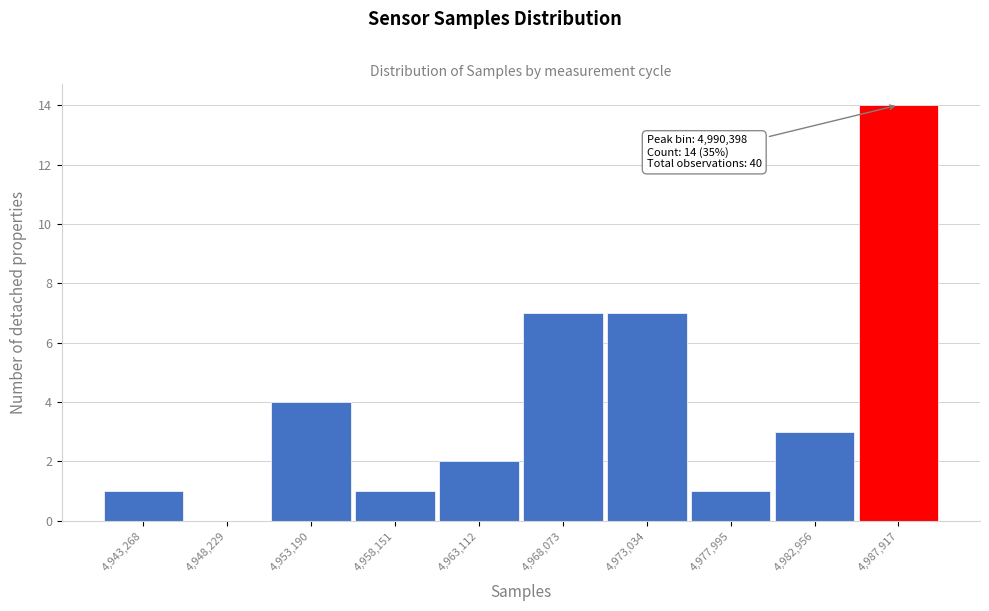

Reading right to left, extract all data points from this chart.

4,987,917=14	4,982,956=3	4,977,995=1	4,973,034=7	4,968,073=7	4,963,112=2	4,958,151=1	4,953,190=4	4,948,229=0	4,943,268=1